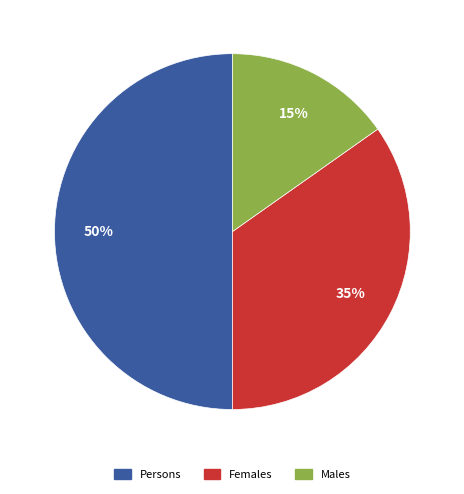

Which slice is the largest?

Persons